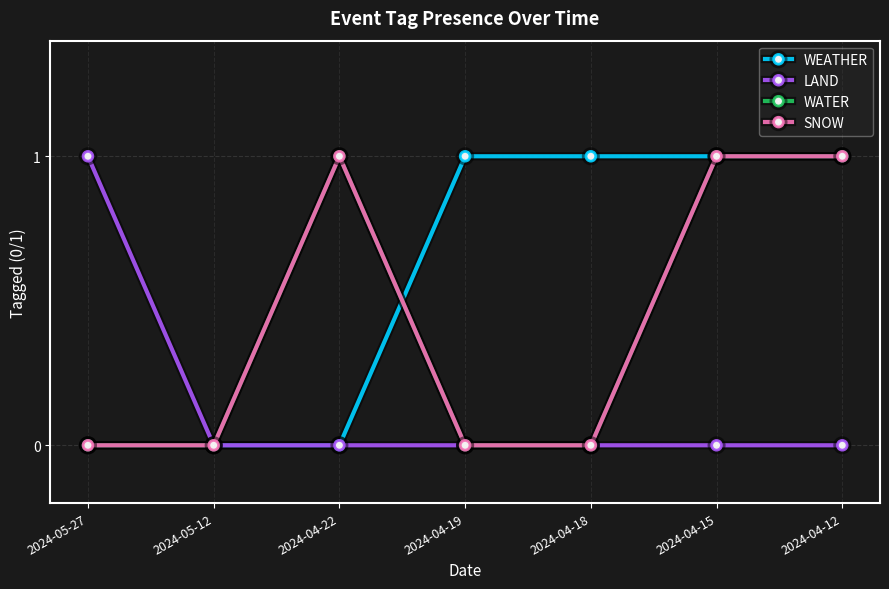

Is the value of LAND at 2024-04-18 greater than the value of SNOW at 2024-05-27?

No